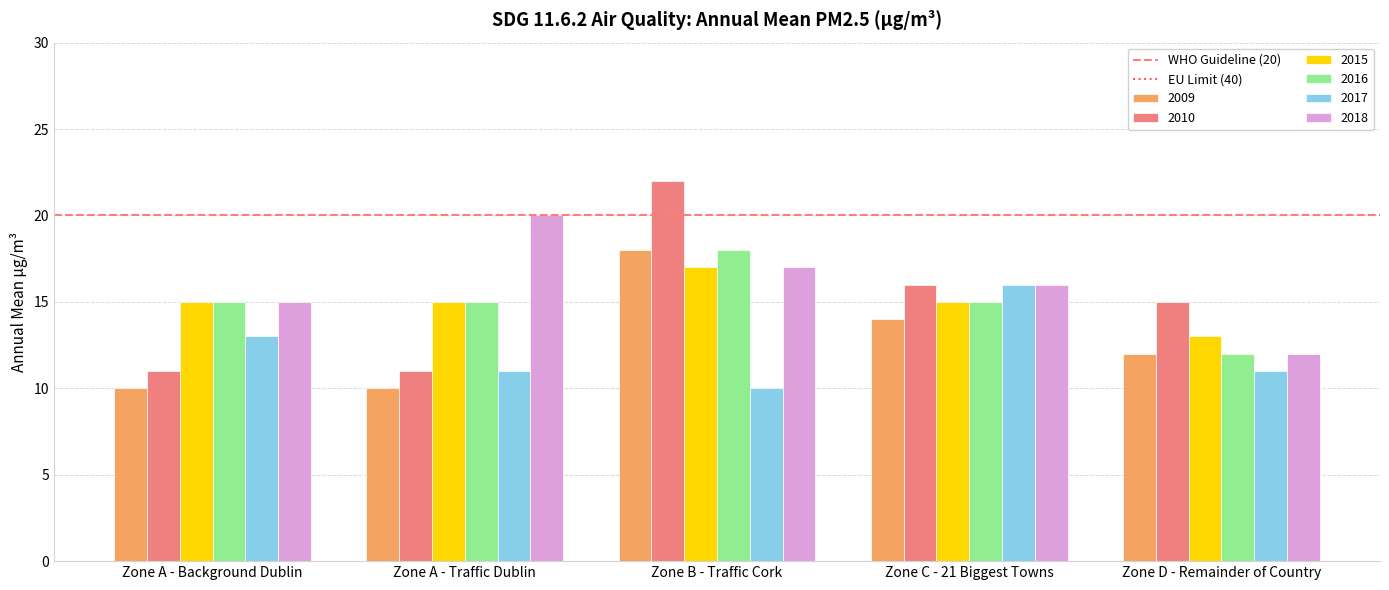

Reading right to left, what are all the values shown in this chart?

2009: Zone D - Remainder of Country=12	Zone C - 21 Biggest Towns=14	Zone B - Traffic Cork=18	Zone A - Traffic Dublin=10	Zone A - Background Dublin=10
2010: Zone D - Remainder of Country=15	Zone C - 21 Biggest Towns=16	Zone B - Traffic Cork=22	Zone A - Traffic Dublin=11	Zone A - Background Dublin=11
2015: Zone D - Remainder of Country=13	Zone C - 21 Biggest Towns=15	Zone B - Traffic Cork=17	Zone A - Traffic Dublin=15	Zone A - Background Dublin=15
2016: Zone D - Remainder of Country=12	Zone C - 21 Biggest Towns=15	Zone B - Traffic Cork=18	Zone A - Traffic Dublin=15	Zone A - Background Dublin=15
2017: Zone D - Remainder of Country=11	Zone C - 21 Biggest Towns=16	Zone B - Traffic Cork=10	Zone A - Traffic Dublin=11	Zone A - Background Dublin=13
2018: Zone D - Remainder of Country=12	Zone C - 21 Biggest Towns=16	Zone B - Traffic Cork=17	Zone A - Traffic Dublin=20	Zone A - Background Dublin=15